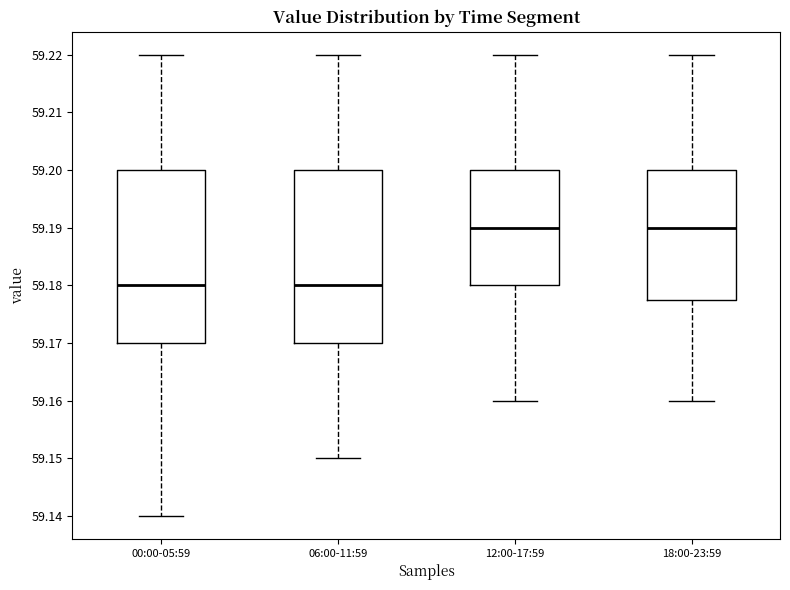

Reading left to right, transcribe this box plot: for each box, give where its median line is, the range the box spans, and where its two whiskers end, as read against the y-axis. The values are not printed on the chart, so give them approximately, as read against the axis.

00:00-05:59: median 59.180, box 59.170 to 59.200, whiskers 59.140 to 59.220
06:00-11:59: median 59.180, box 59.170 to 59.200, whiskers 59.150 to 59.220
12:00-17:59: median 59.190, box 59.180 to 59.200, whiskers 59.160 to 59.220
18:00-23:59: median 59.190, box 59.178 to 59.200, whiskers 59.160 to 59.220